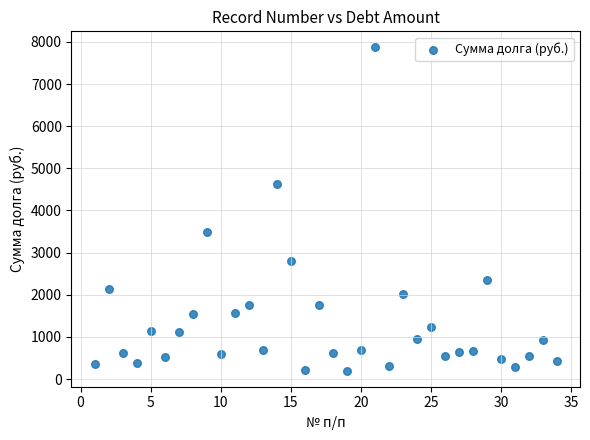

What is the range of X values (max minus min)?

33.0